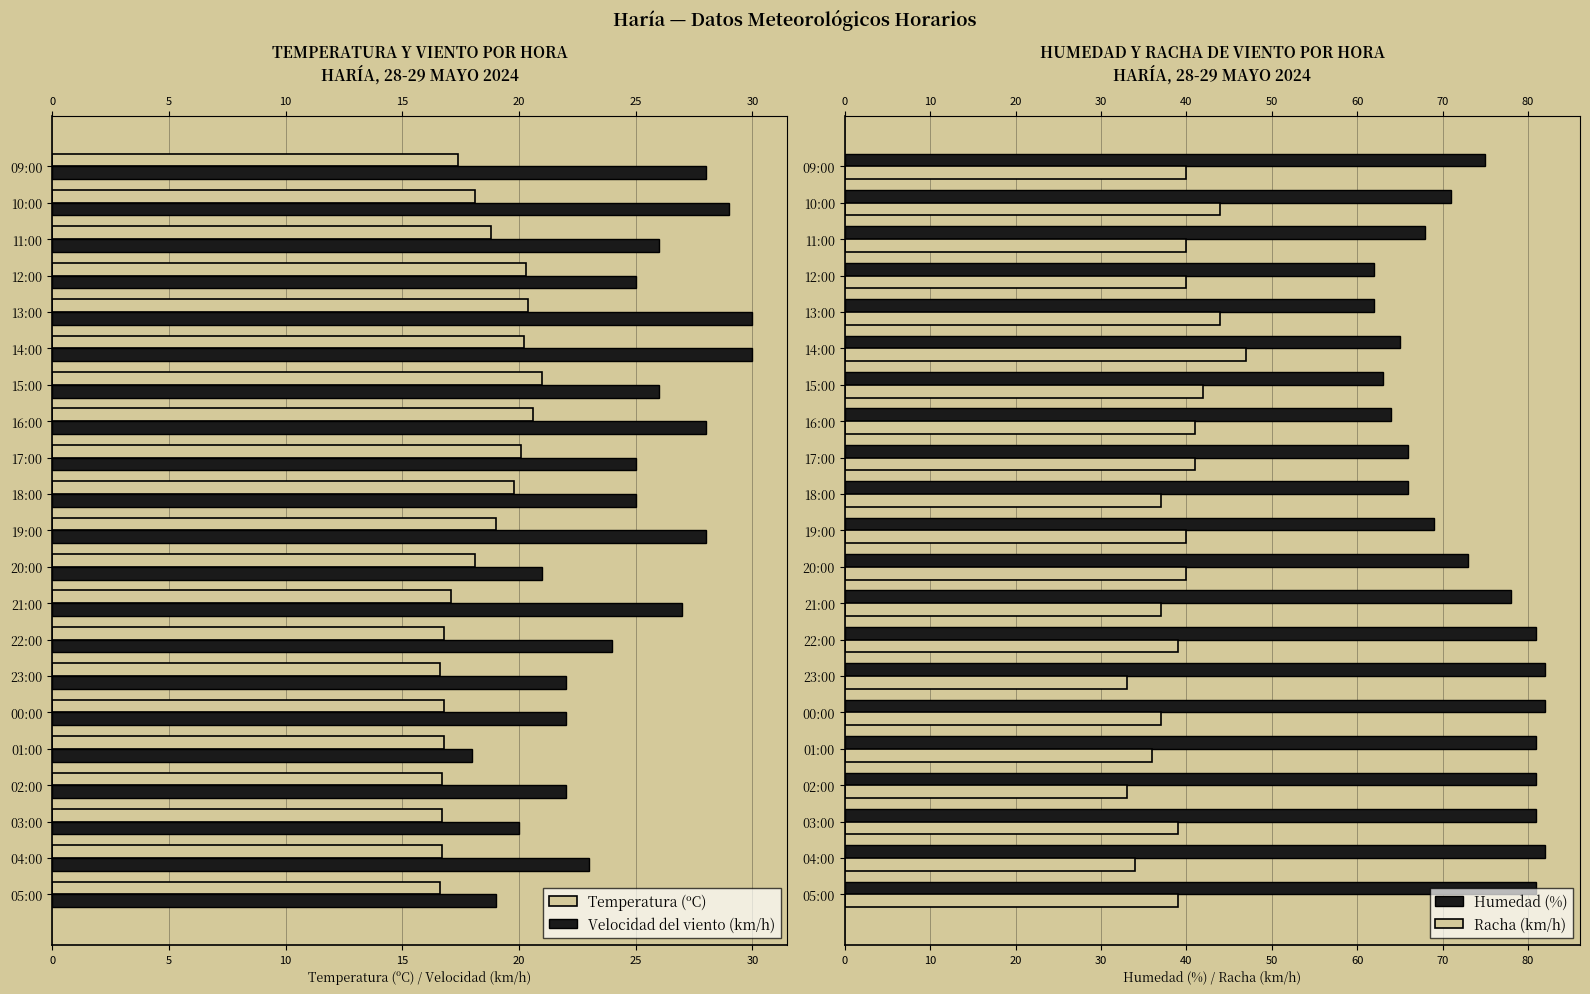

What is the maximum value shown in the chart?

82.0